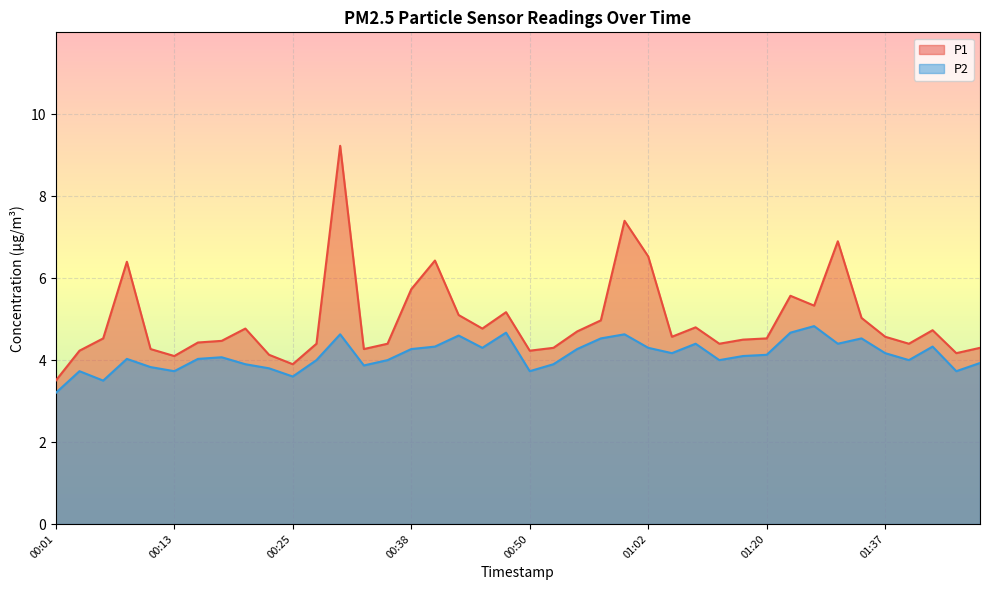

How many lines are shown in the chart?

2